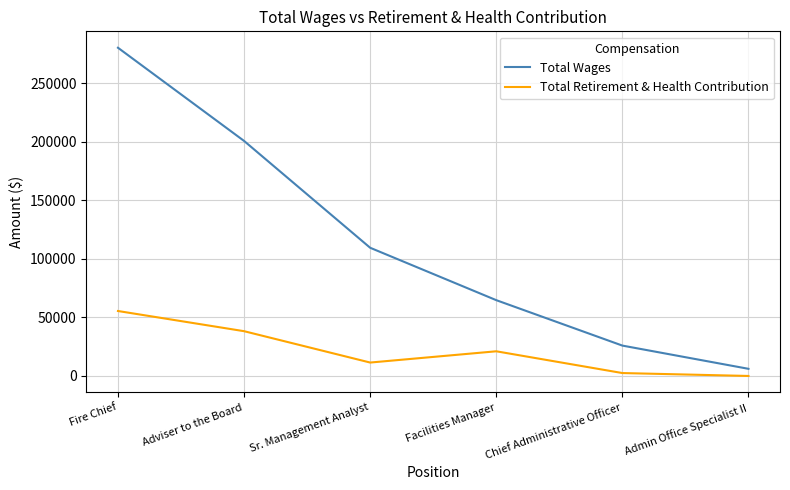

How many values in the Total Wages series are below 109469?

3